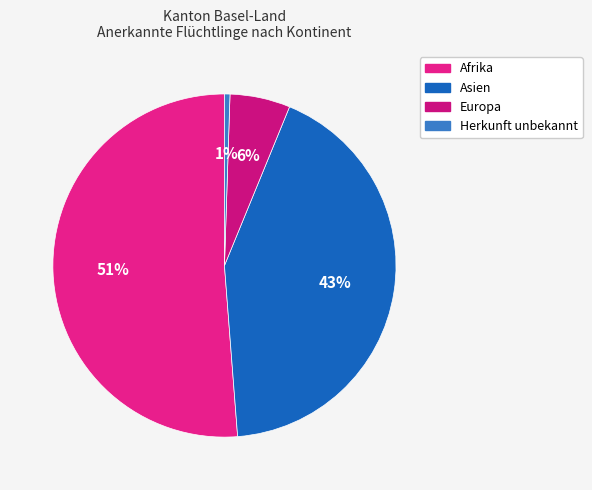

True or false: Asien accounts for 30% of the total.

False